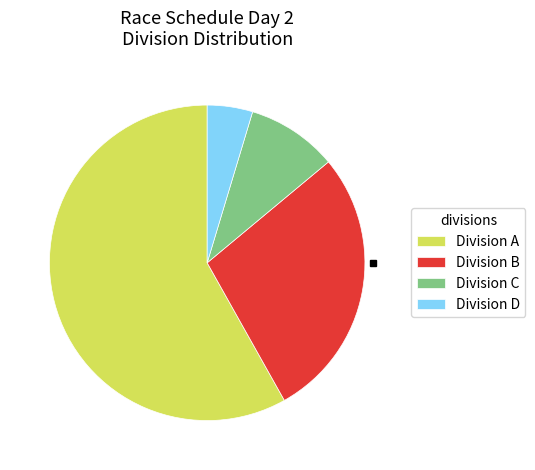

Do Division A and Division C together represent more than half of the pie?

Yes